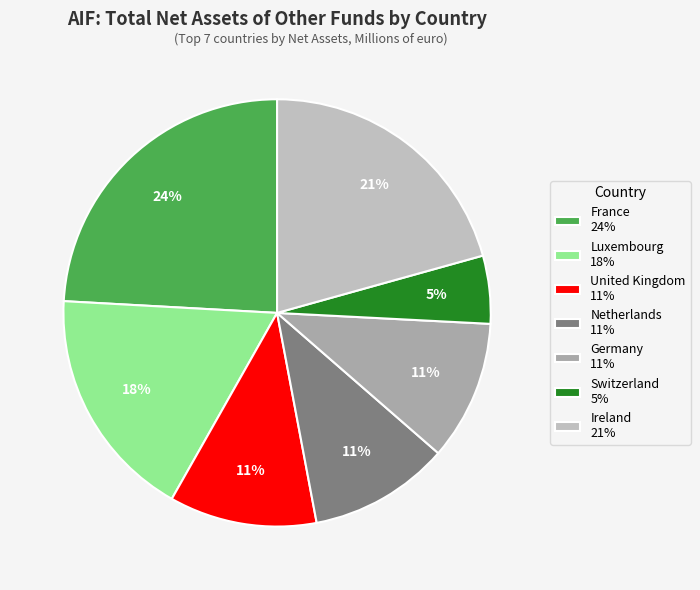

What is the largest slice in the pie chart?

France